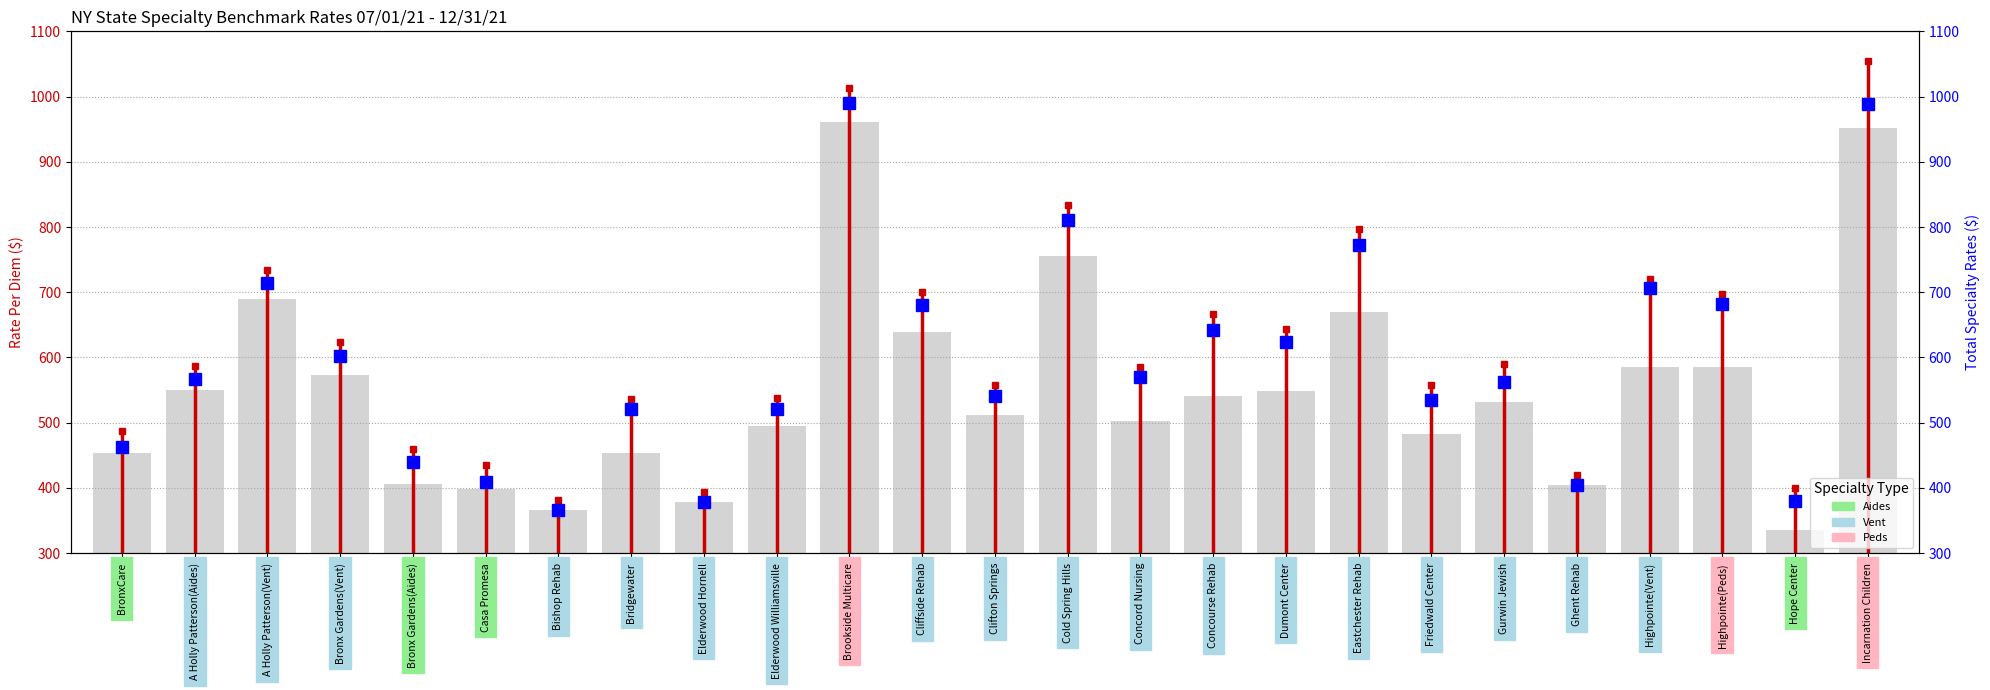

Which series has the largest total across all categories?

Total Specialty Rates